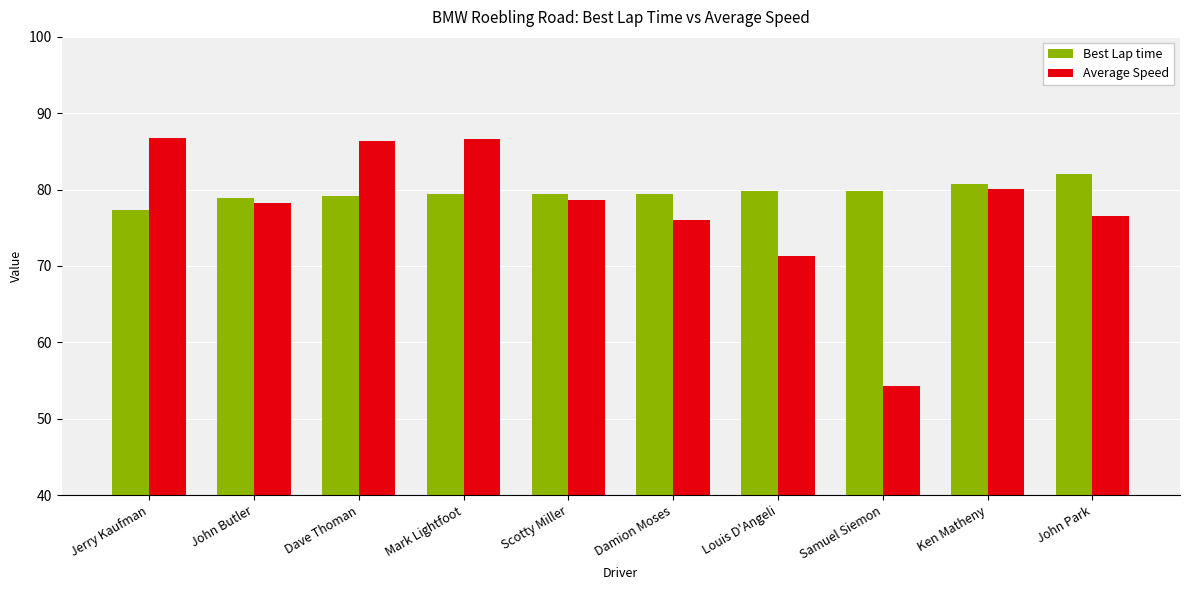

How many data points does each series have?

10